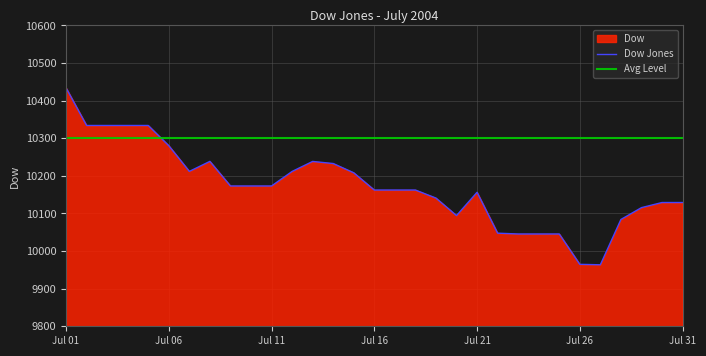

What is the change in value from 2004-07-19 to 2004-07-24?

-95.5